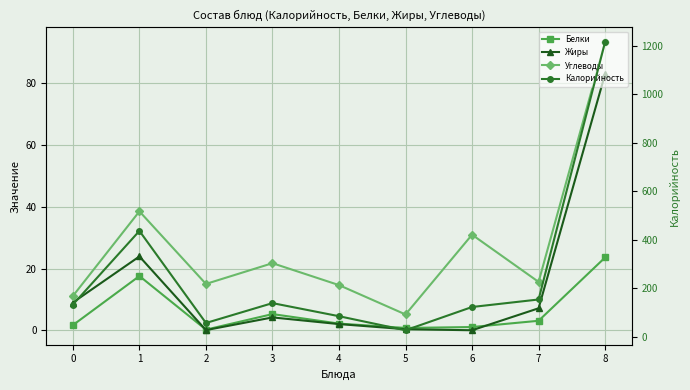

Count the number of categories in the chart.

9